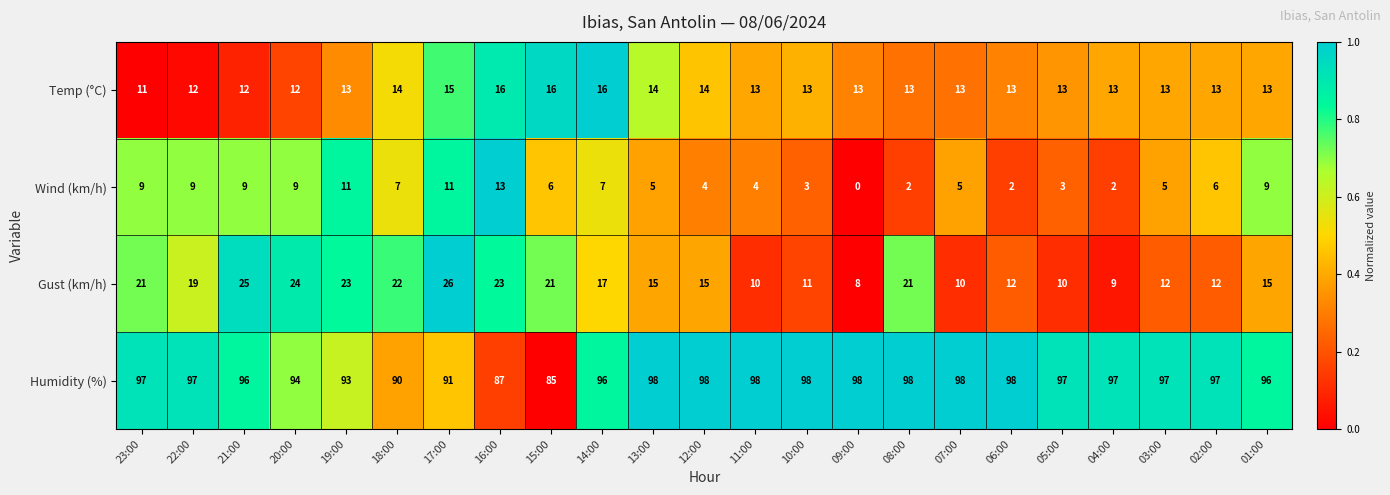

The value of Gust (km/h) at 07:00 is 15. True or false?

False